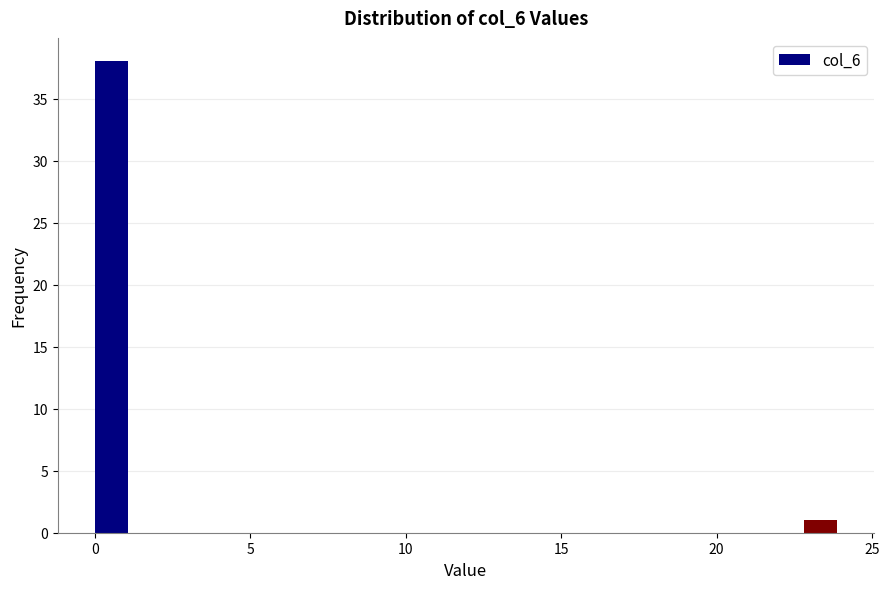

Around what value on the x-axis is the tallest bar? Give the approximate position of its centre, as read against the axis.

0.5